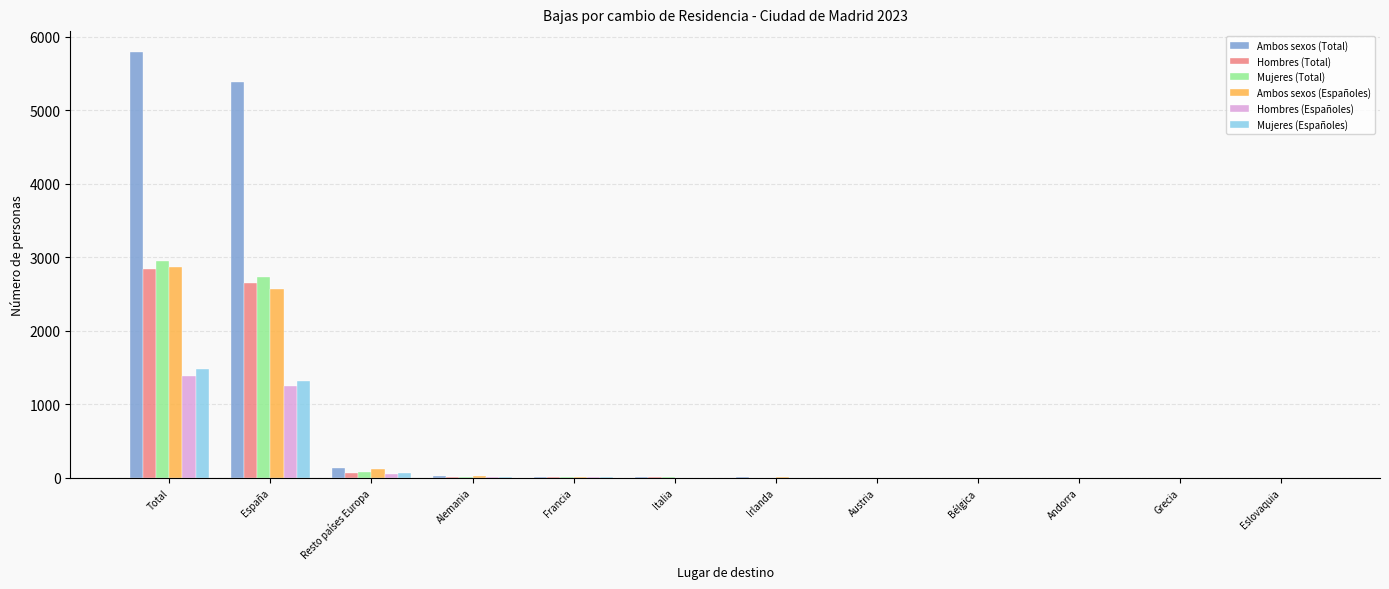

Is it true that Hombres (Españoles) equals -483 at Austria?

False